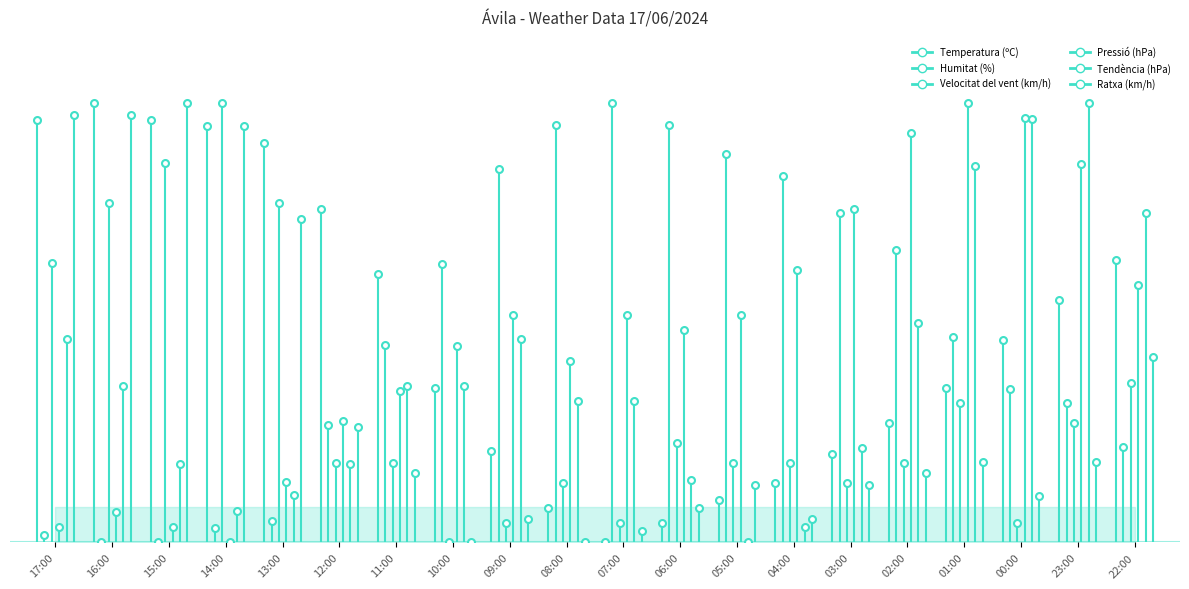

How many lines are shown in the chart?

6